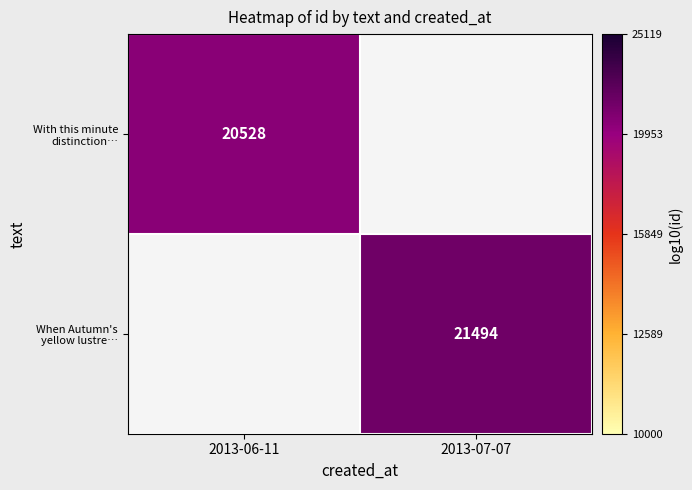

Which series has the widest spread of values?

With this minute distinction…